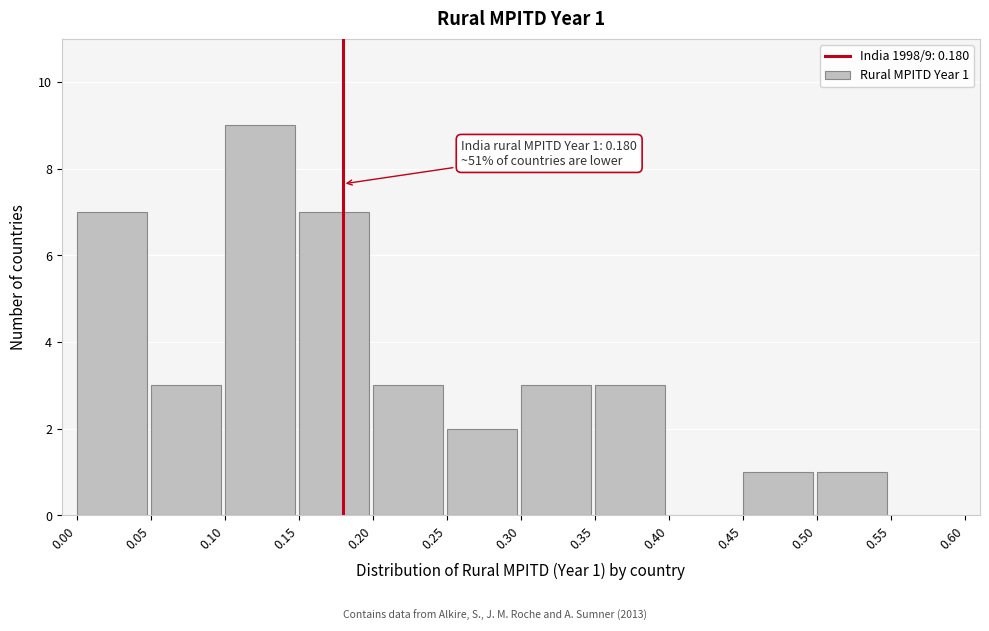

Which range on the x-axis has the tallest bar?

0.10 to 0.15